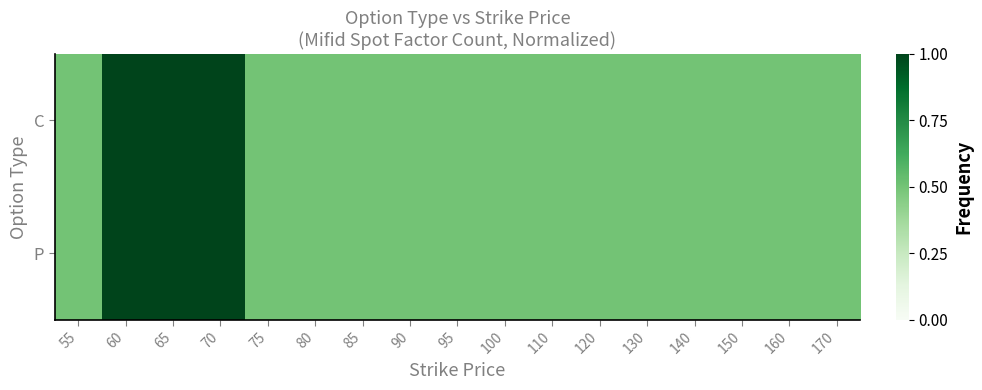

Rank the series at 170 from highest to lowest value.

C, P